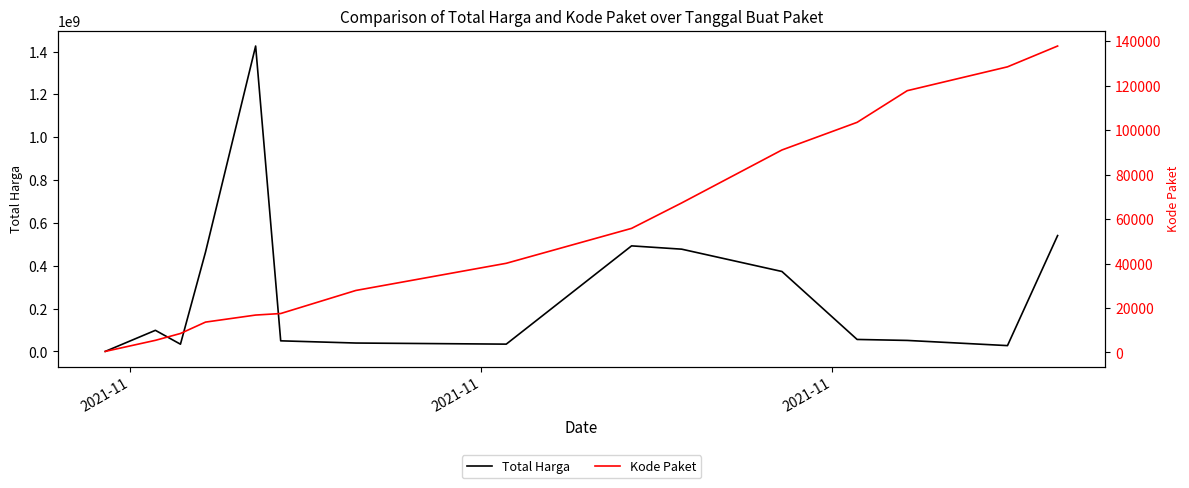

True or false: Kode Paket and Total Harga intersect in this chart.

False